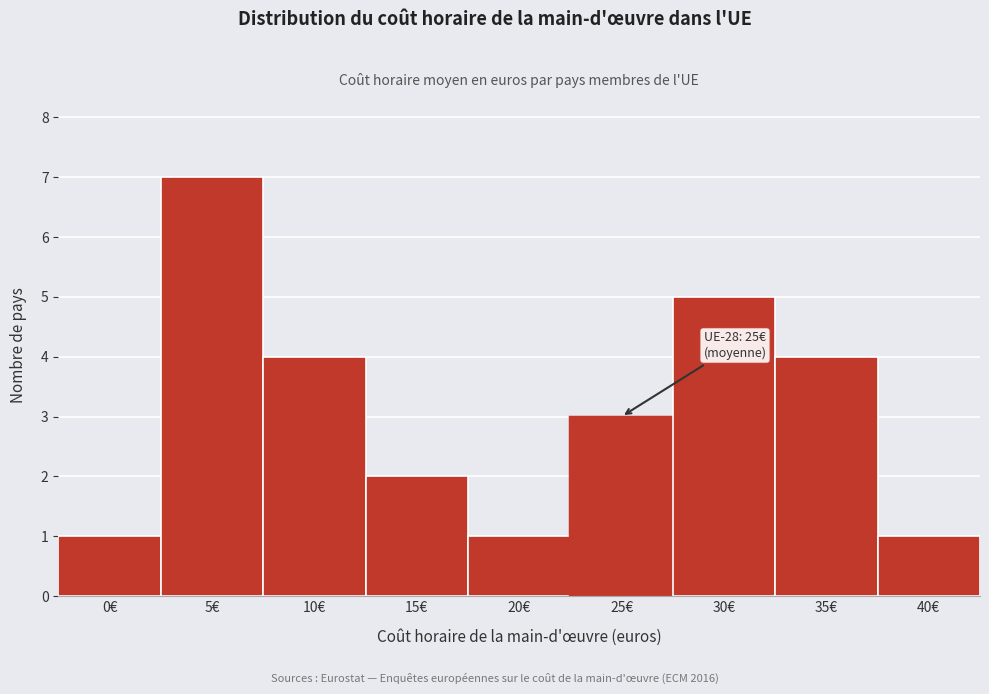

Reading left to right, extract all data points from this chart.

0€=1	5€=7	10€=4	15€=2	20€=1	25€=3	30€=5	35€=4	40€=1